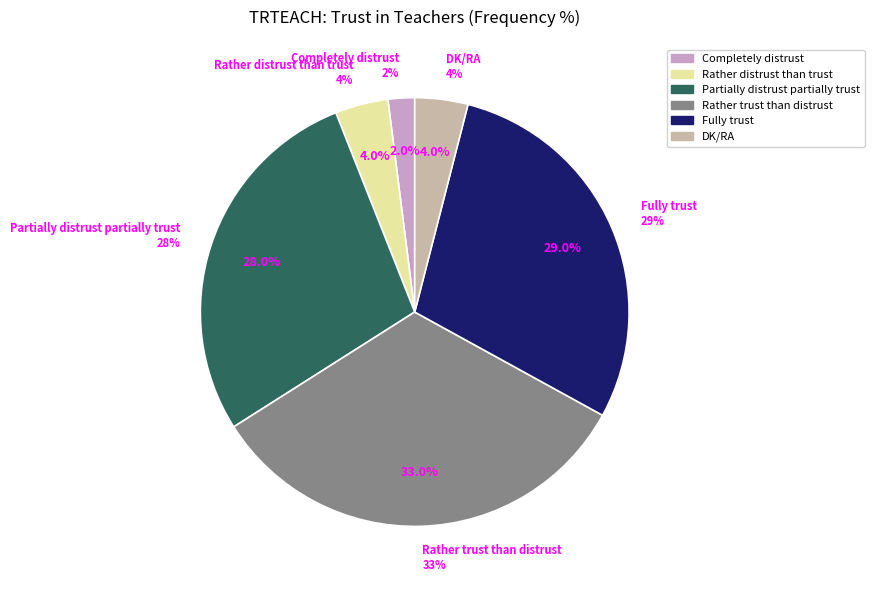

Rank the categories by value from highest to lowest.

Rather trust than distrust, Fully trust, Partially distrust partially trust, Rather distrust than trust, DK/RA, Completely distrust